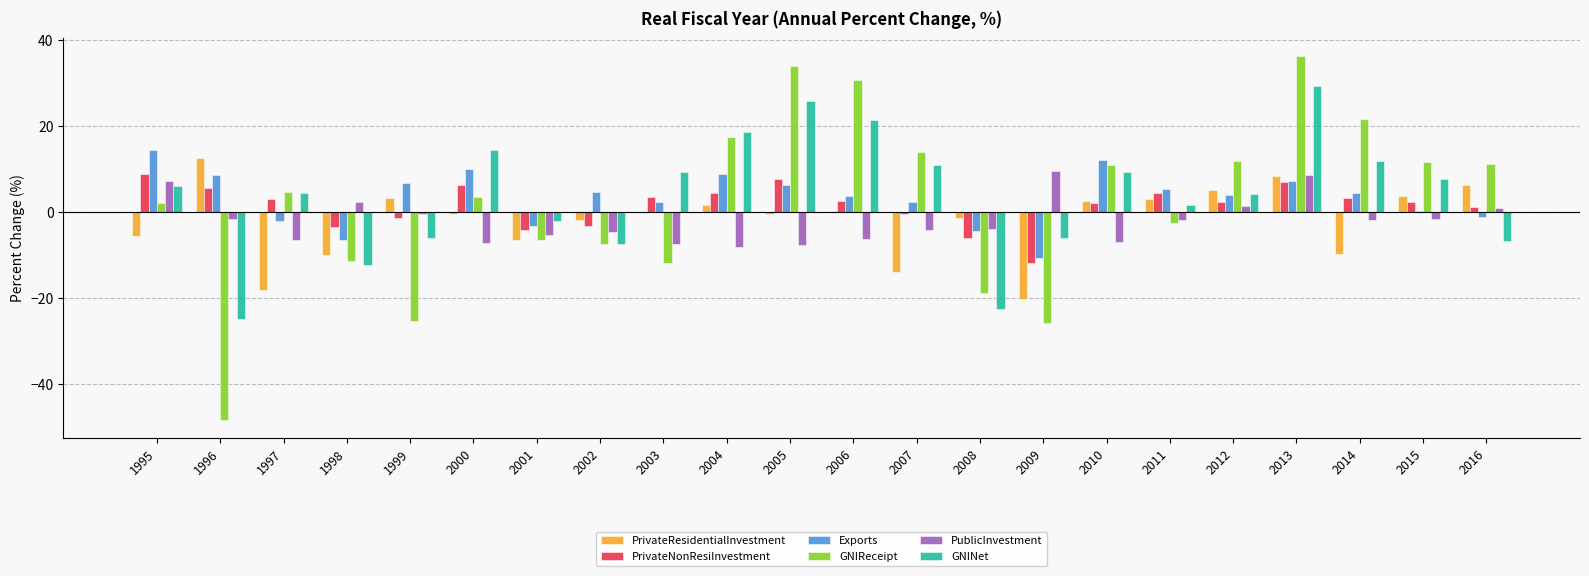

How many positive values does the PublicInvestment series have?

6